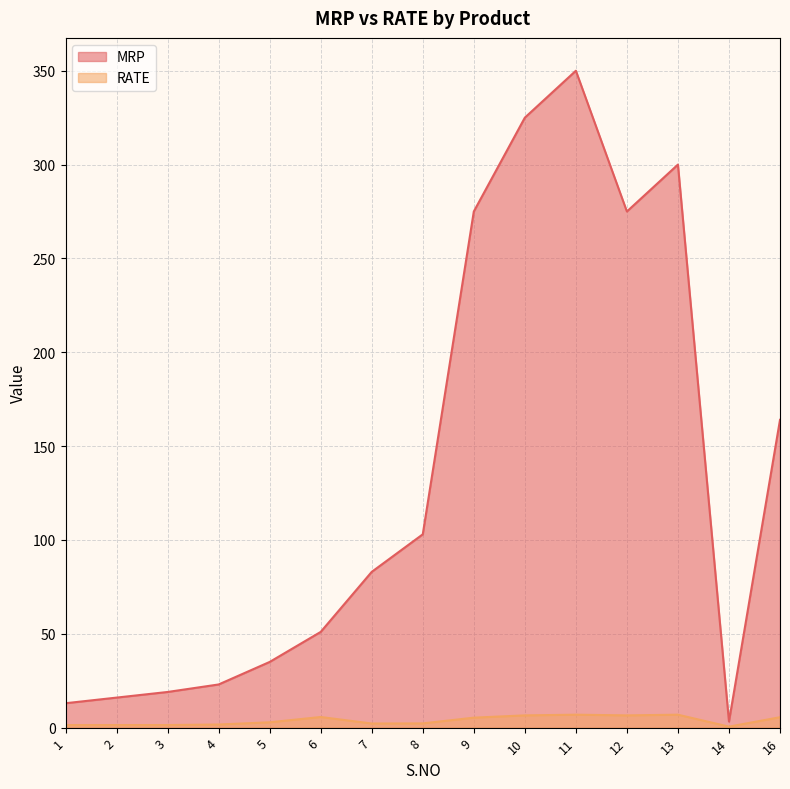

What are all the series names shown in the legend?

MRP, RATE